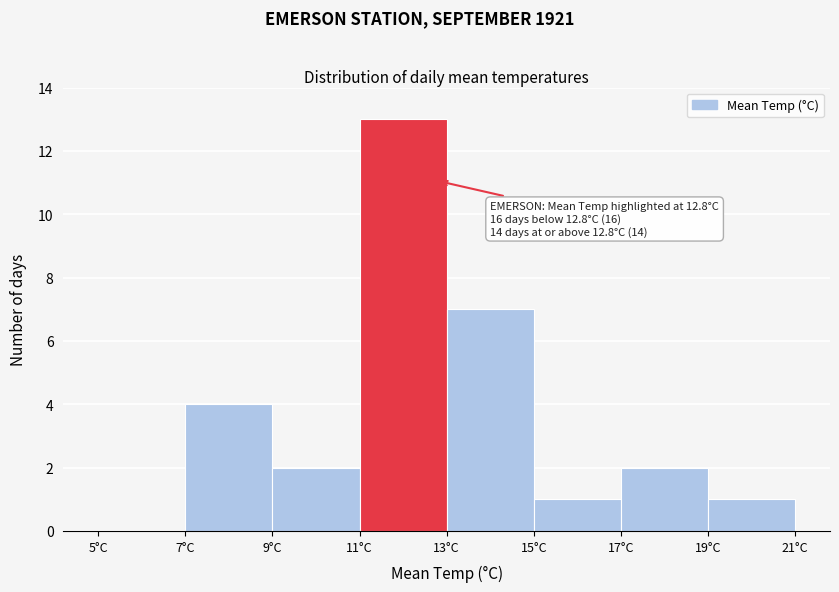

Which range on the x-axis has the tallest bar?

11 to 13